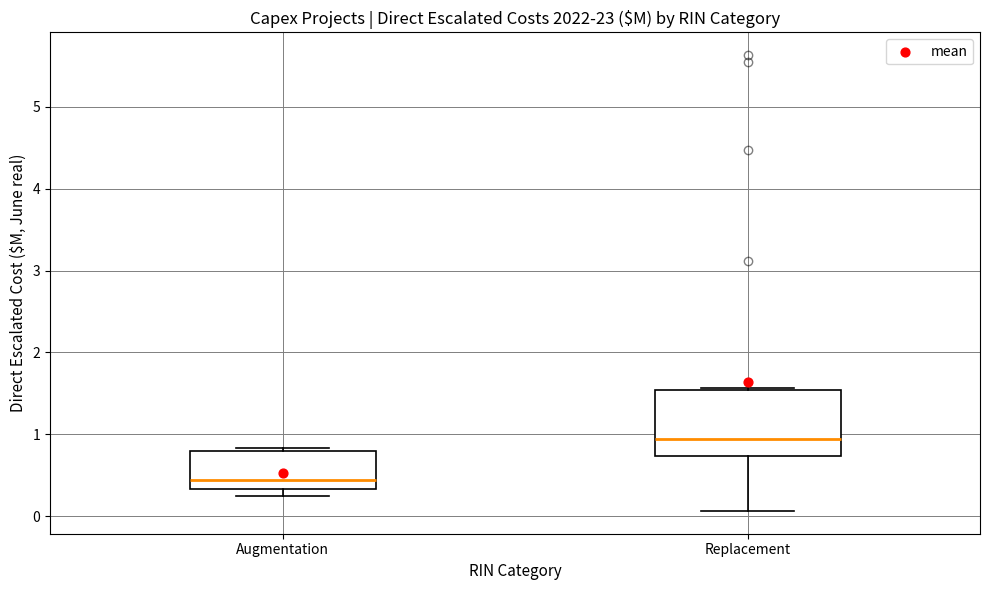

Which box has the lowest median line?

Augmentation